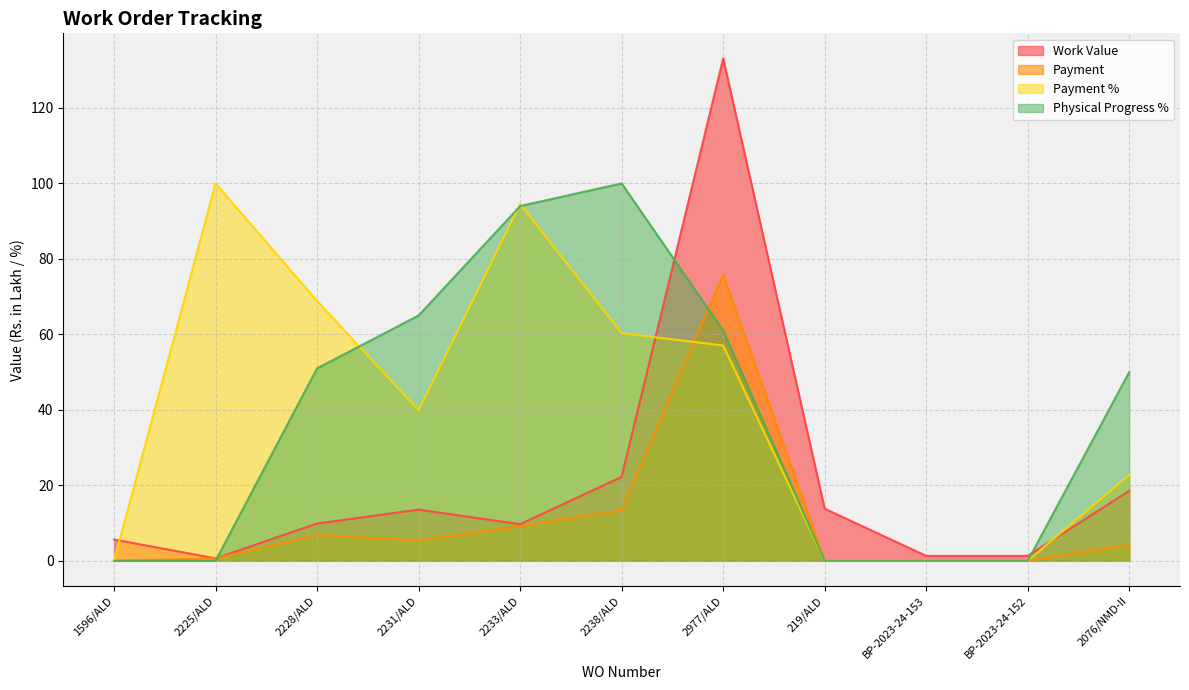

Is it true that Payment % equals 94.5 at 2233/ALD?

True